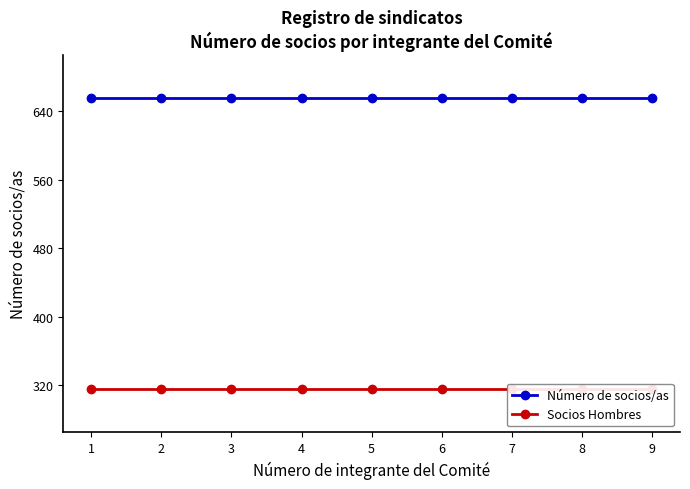

True or false: Socios Hombres has more than 2 points higher than both neighbors.

False